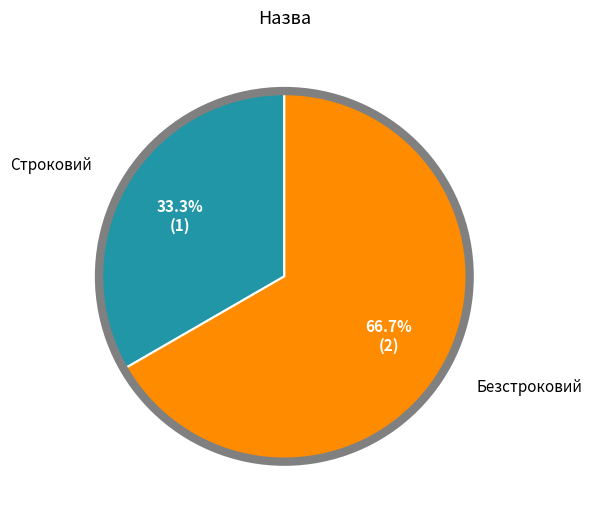

To the nearest percent, what is the difference between the largest and smallest slice percentages?

33%